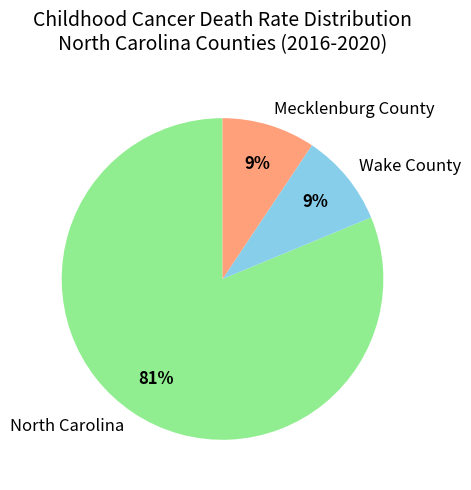

Combined, do Mecklenburg County and North Carolina account for over 50%?

Yes